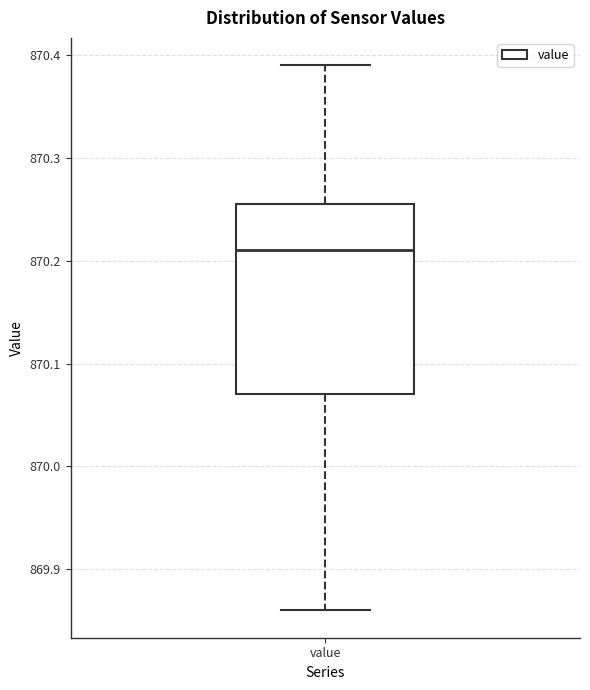

Where is the upper edge of the box for value on the y-axis? The values are not printed on the chart, so give them approximately, as read against the axis.

870.26